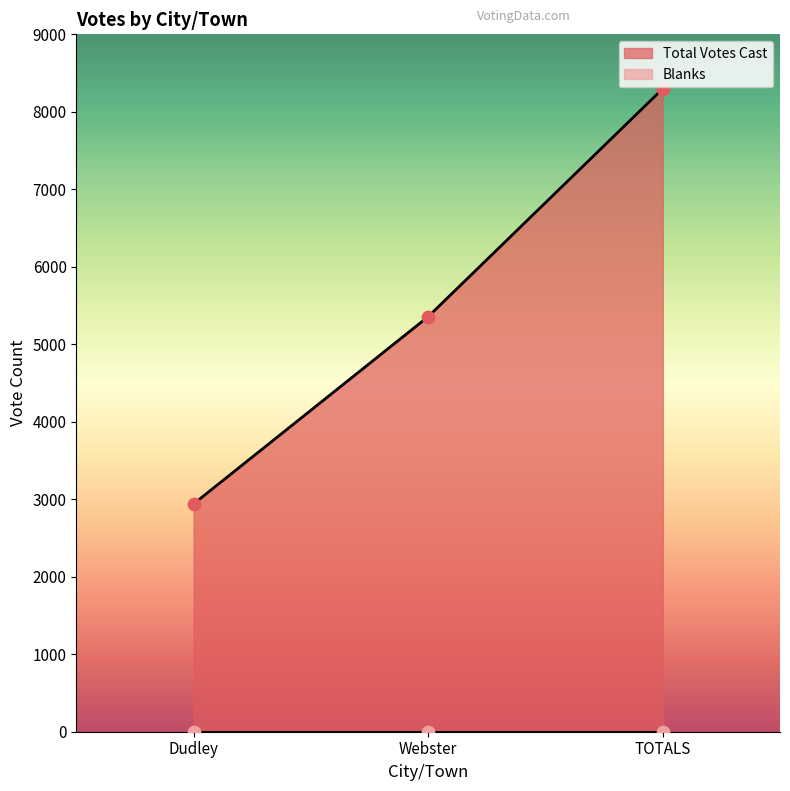

What is the ratio of the value at TOTALS to the value at Dudley?

2.8